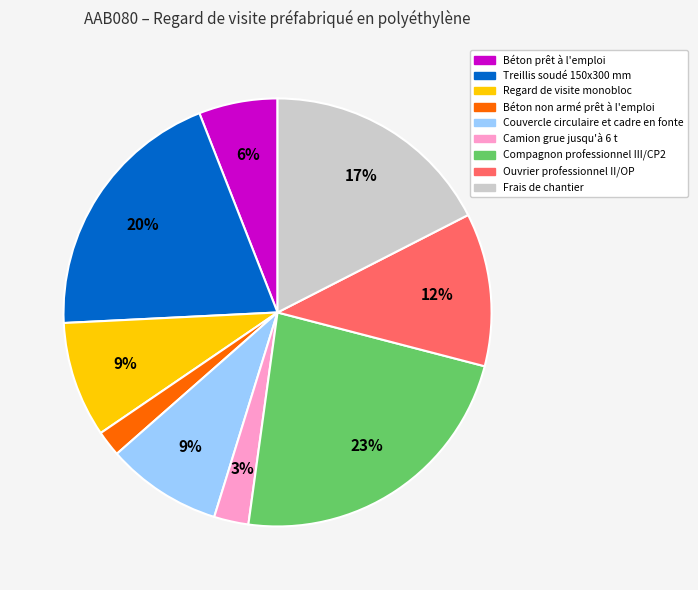

The Treillis soudé 150x300 mm slice represents 20% of the pie. True or false?

True